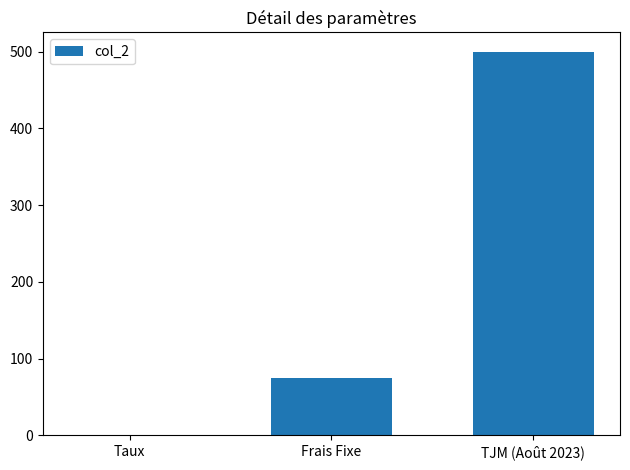

At which category does the chart reach its peak across all series?

TJM (Août 2023)